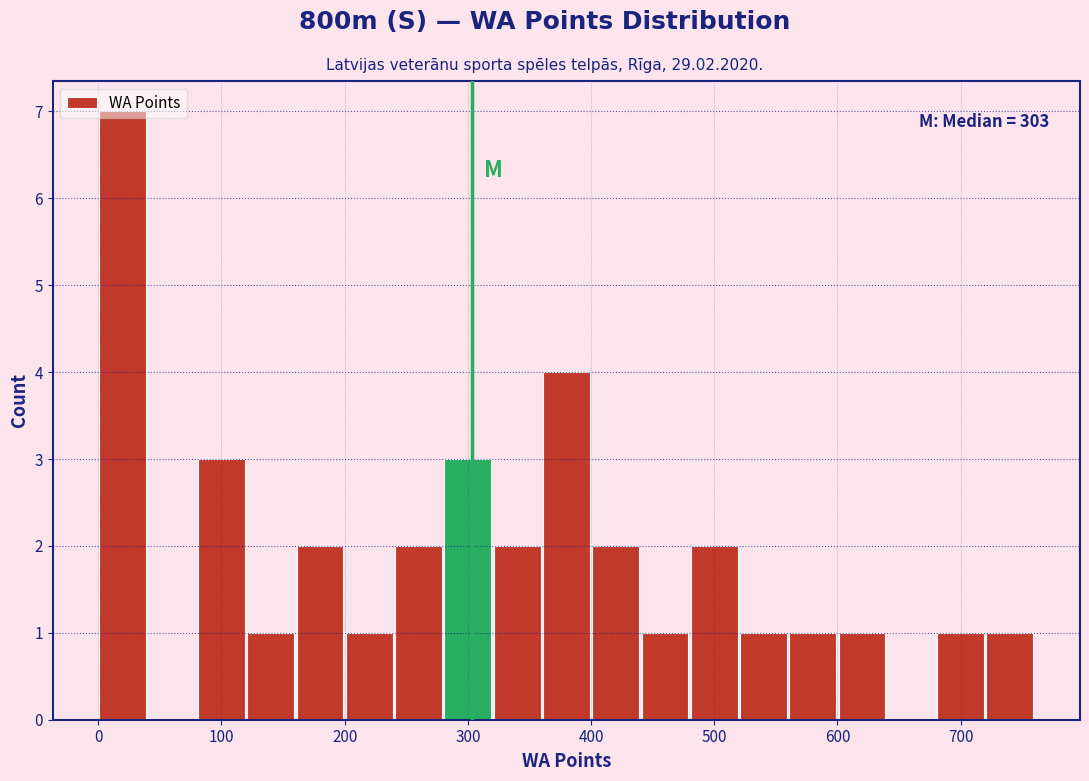

Which range on the x-axis has the tallest bar?

0 to 40